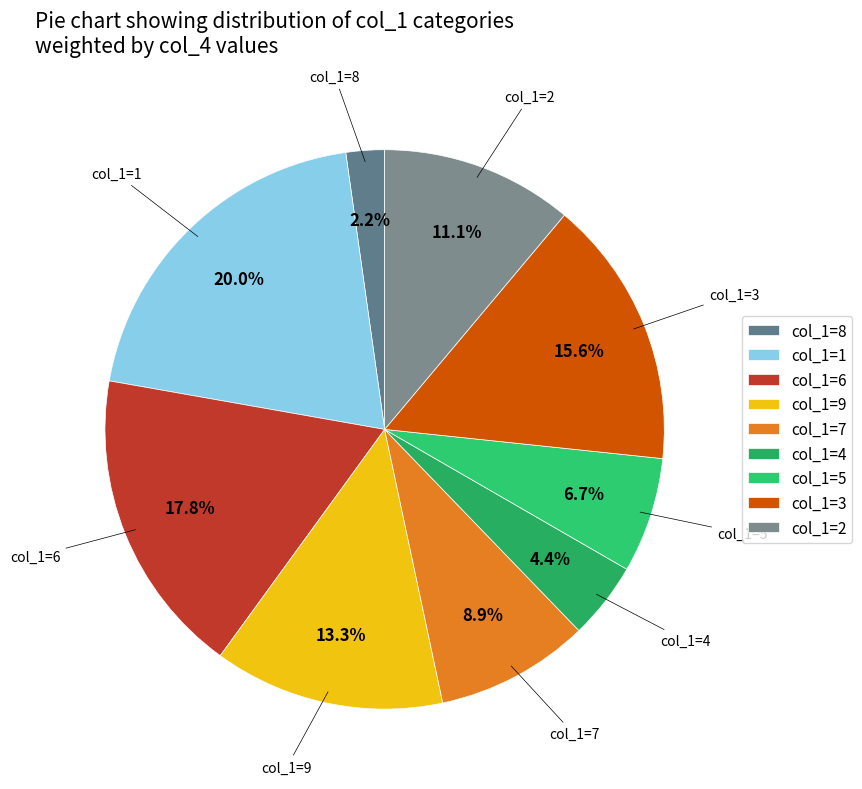

Count the number of slices in the pie.

9